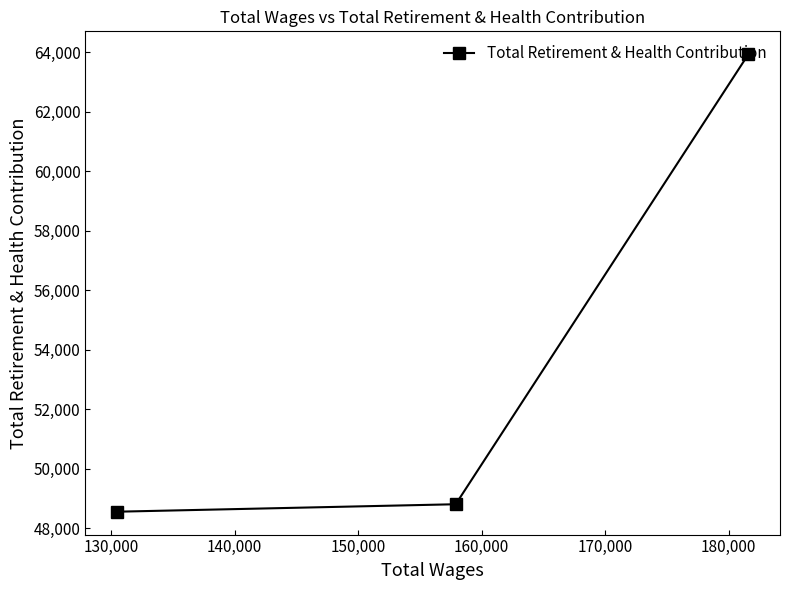

What is the difference between the maximum and minimum values?

15373